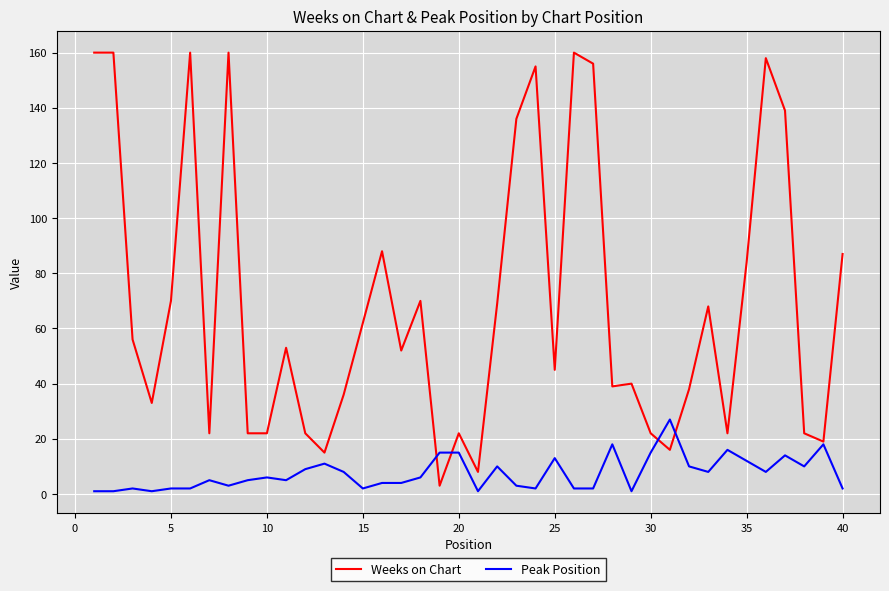

Which series has the widest spread of values?

Weeks on Chart